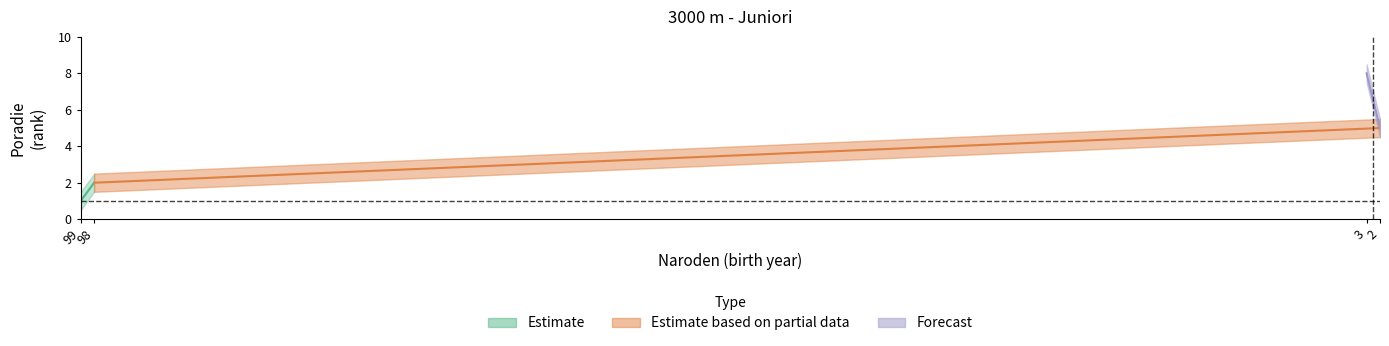

Rank the categories by value from lowest to highest.

99, 98, 2, 3